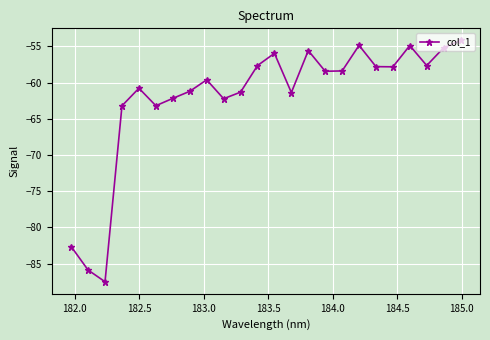

What is the smallest value displayed?

-87.5